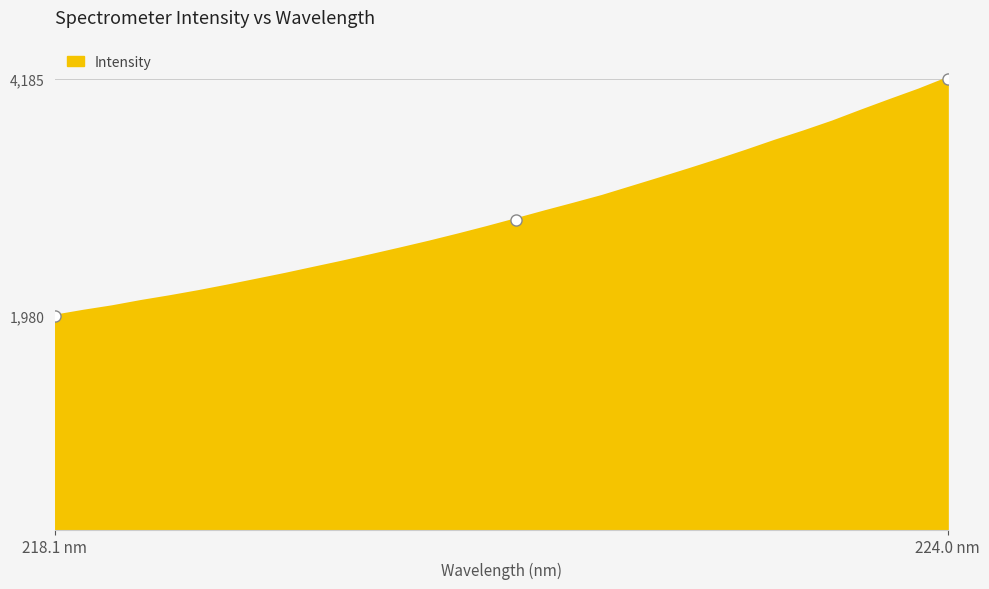

What is the smallest value displayed?

1980.2